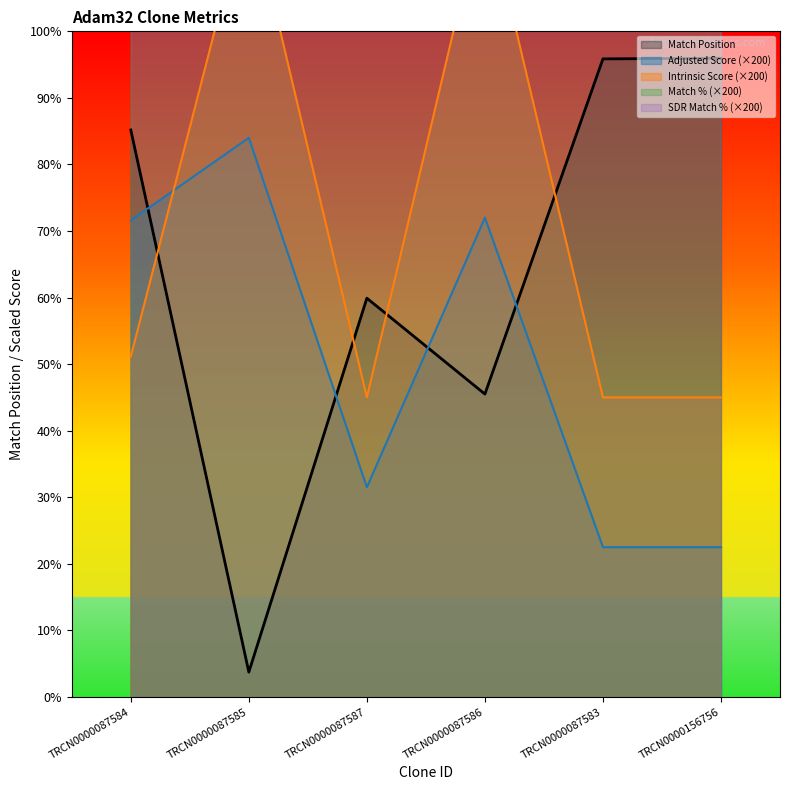

How many interior local valleys does the Intrinsic Score series have?

1